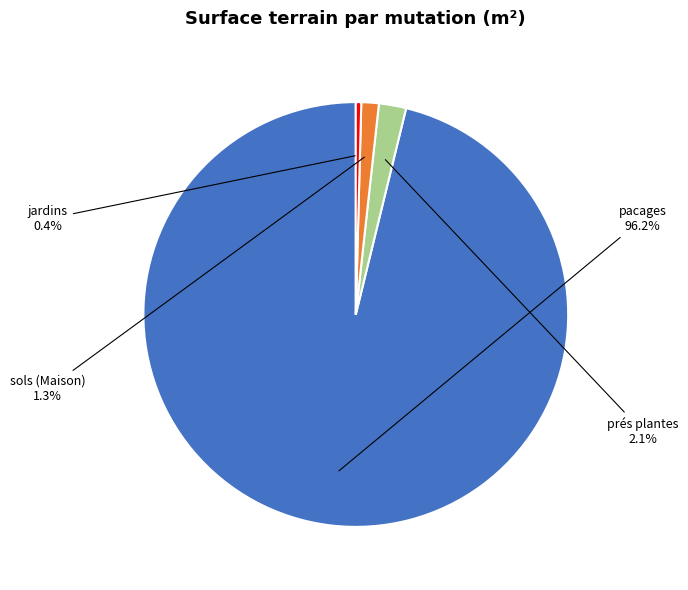

Which slice is the largest?

pacages